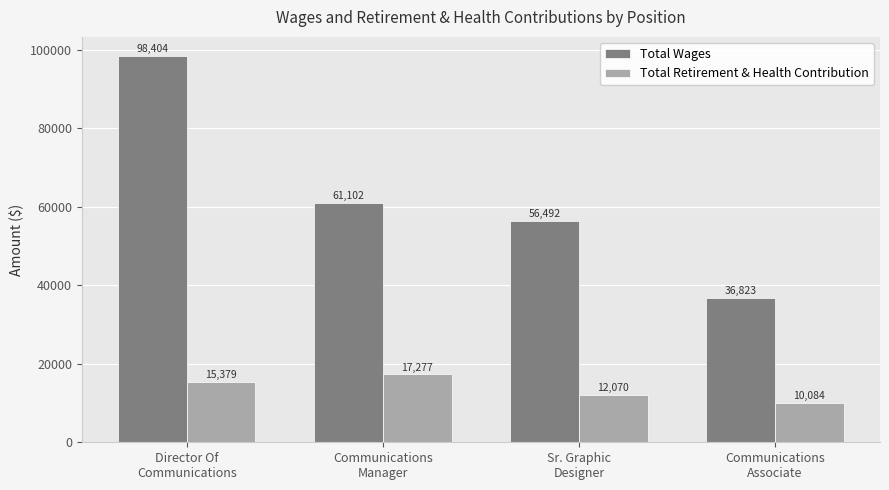

Reading right to left, extract all data points from this chart.

Total Wages: 36823	56492	61102	98404
Total Retirement & Health Contribution: 10084	12070	17277	15379